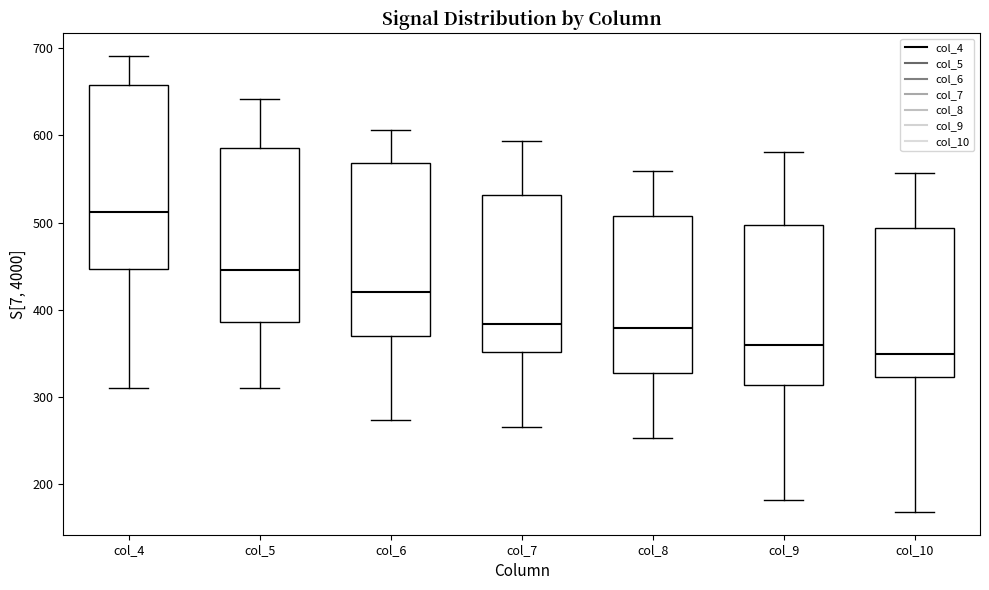

Reading left to right, transcribe this box plot: for each box, give where its median line is, the range the box spans, and where its two whiskers end, as read against the y-axis. The values are not printed on the chart, so give them approximately, as read against the axis.

col_4: median 510, box 450 to 660, whiskers 310 to 690
col_5: median 450, box 390 to 590, whiskers 310 to 640
col_6: median 420, box 370 to 570, whiskers 270 to 610
col_7: median 380, box 350 to 530, whiskers 270 to 590
col_8: median 380, box 330 to 510, whiskers 250 to 560
col_9: median 360, box 310 to 500, whiskers 180 to 580
col_10: median 350, box 320 to 490, whiskers 170 to 560